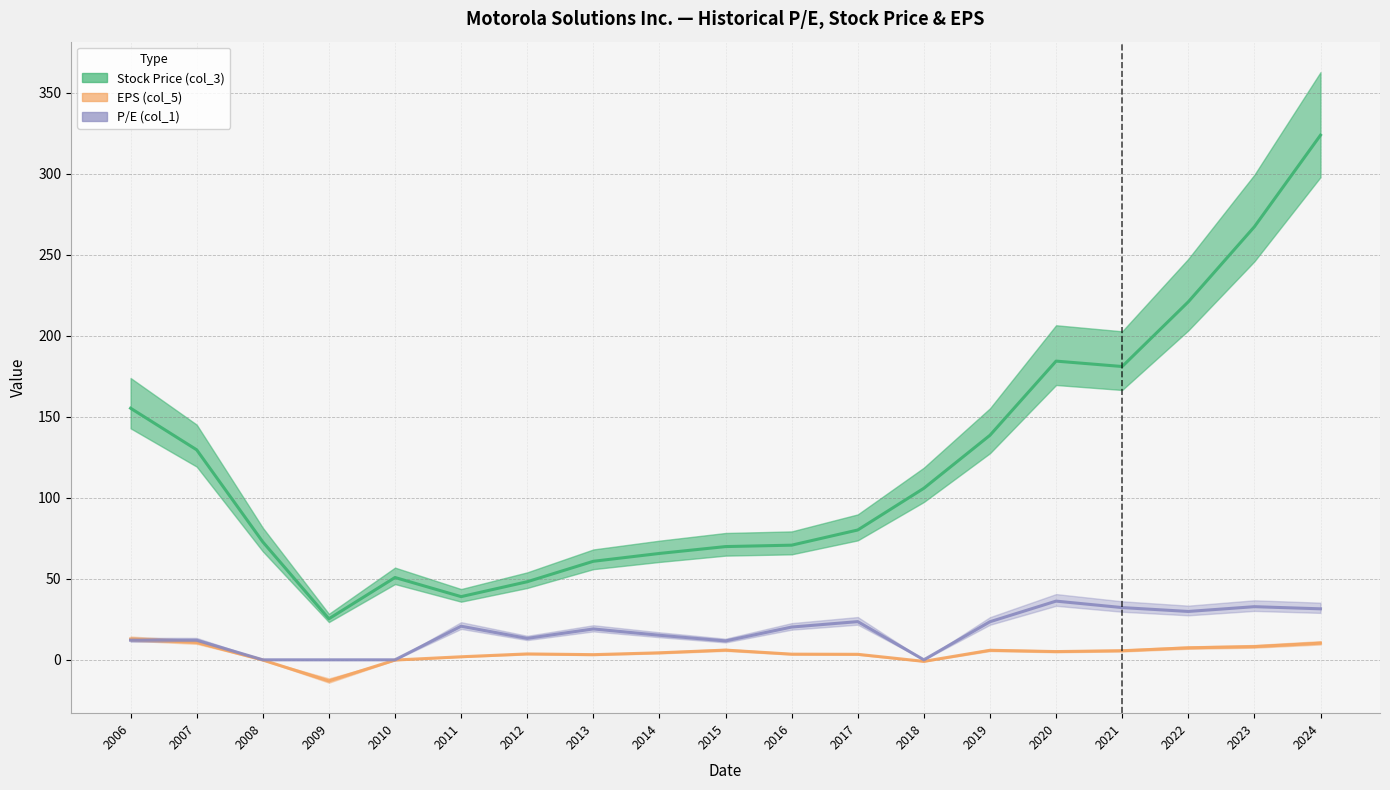

Is it true that P/E (col_1) equals 43.7 at 2022?

False